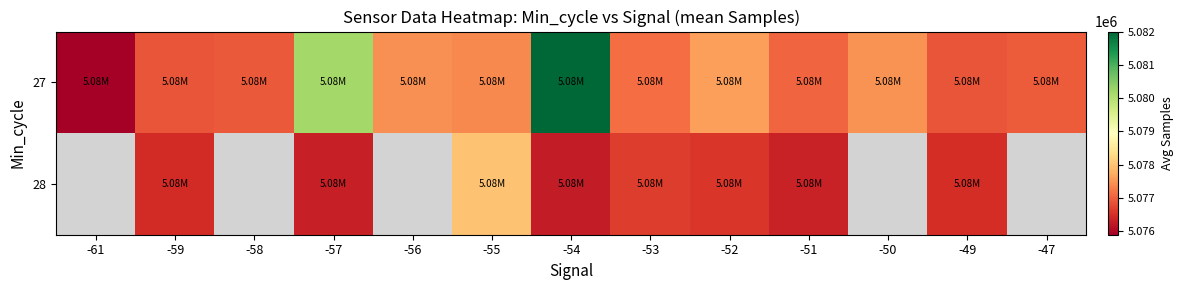

Is it true that 27 equals 5076945.5 at -47?

True